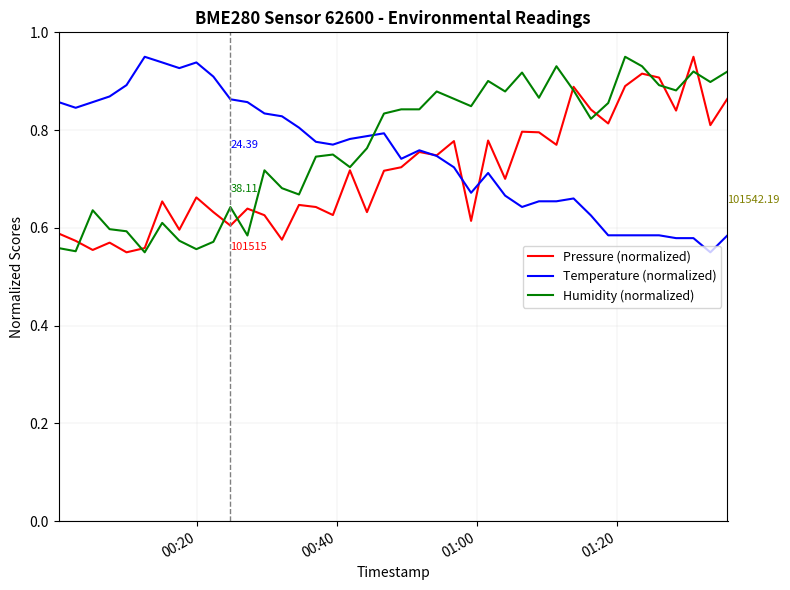

How many times do Temperature (normalized) and Humidity (normalized) cross each other?

1